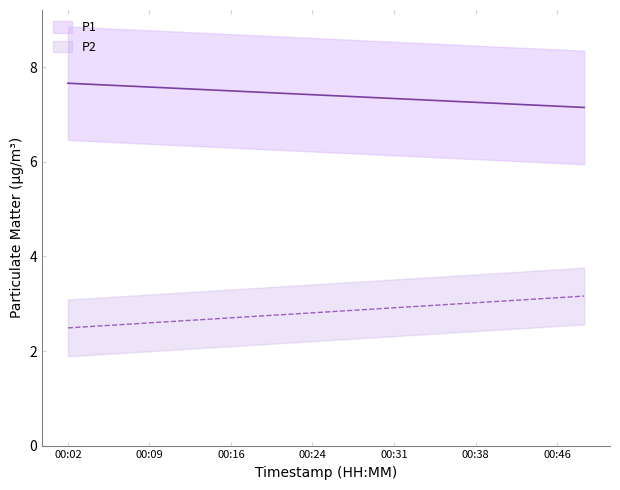

Rank the series at 00:41 from lowest to highest value.

P2, P1